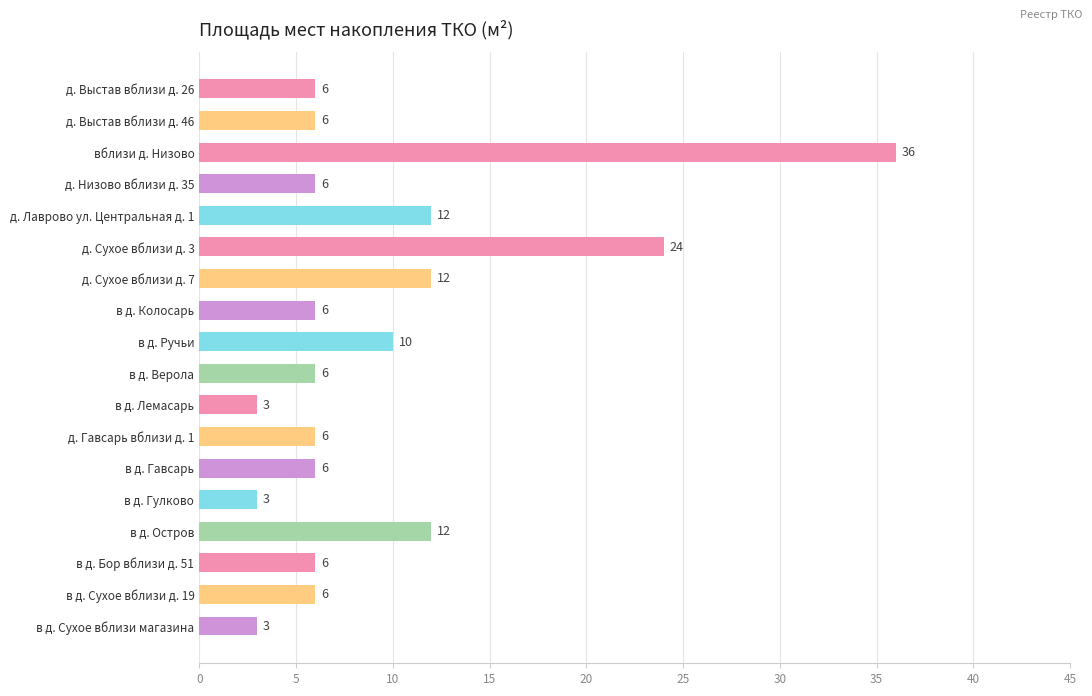

What is the average value?

9